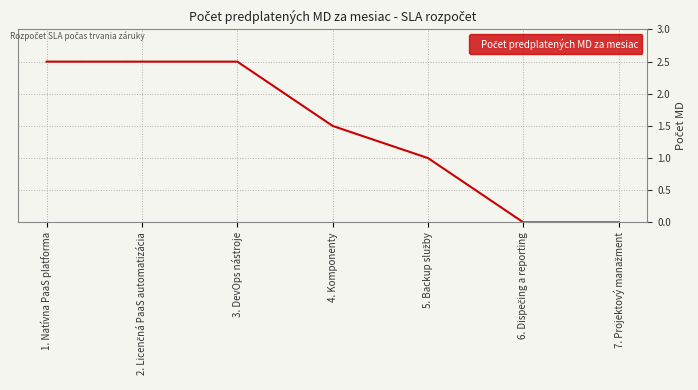

What is the greatest value displayed?

2.5